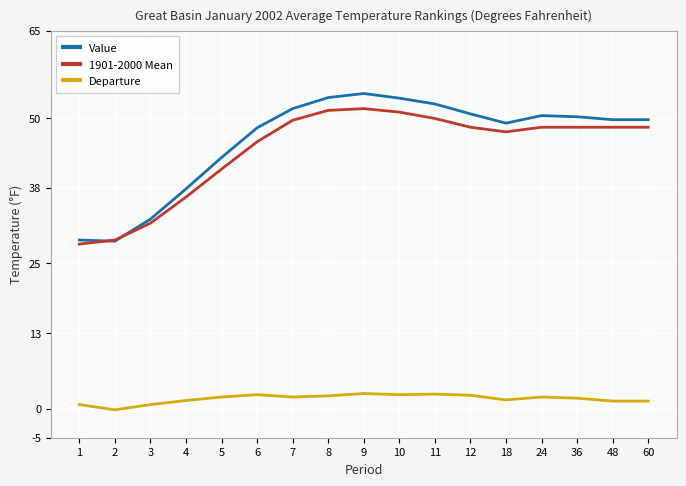

How many lines are shown in the chart?

3